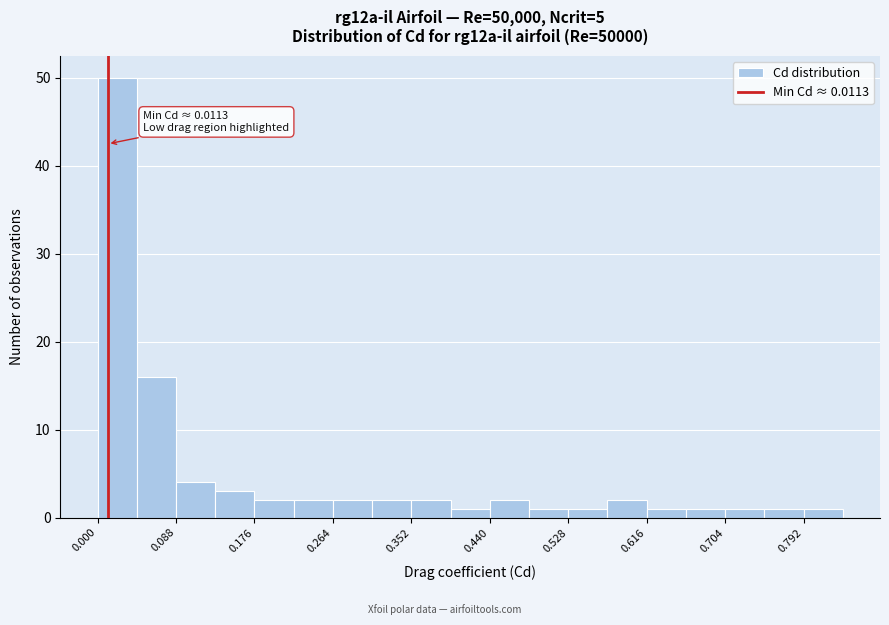

Over which range of the x-axis is the bar tallest?

0.00 to 0.04